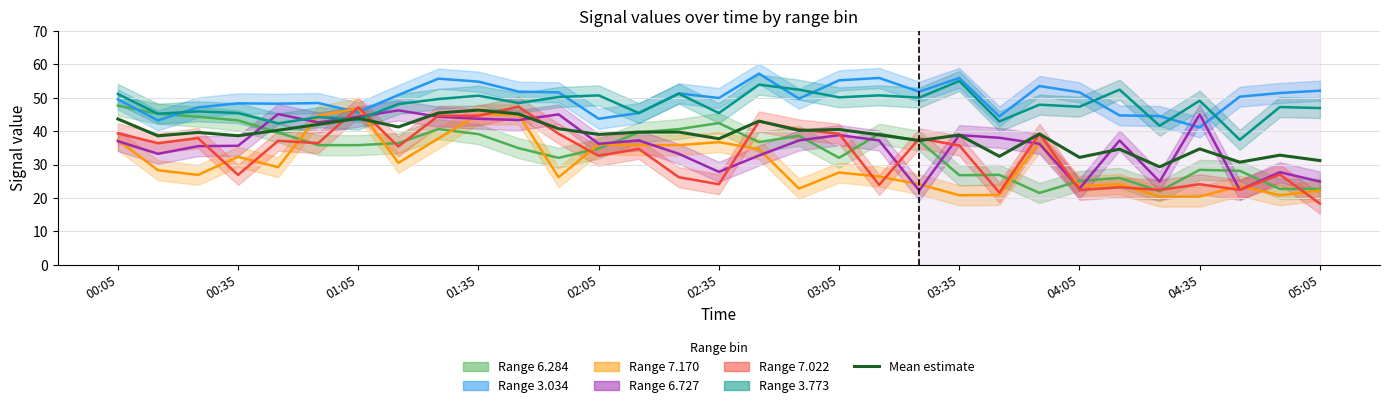

Read the value at 02:05.

39.0